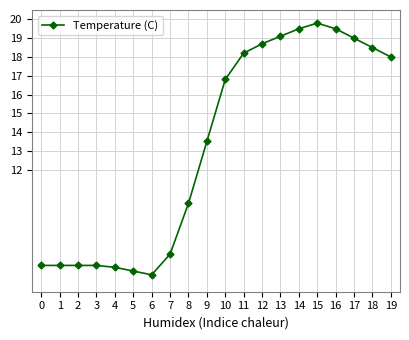

How many lines are shown in the chart?

1